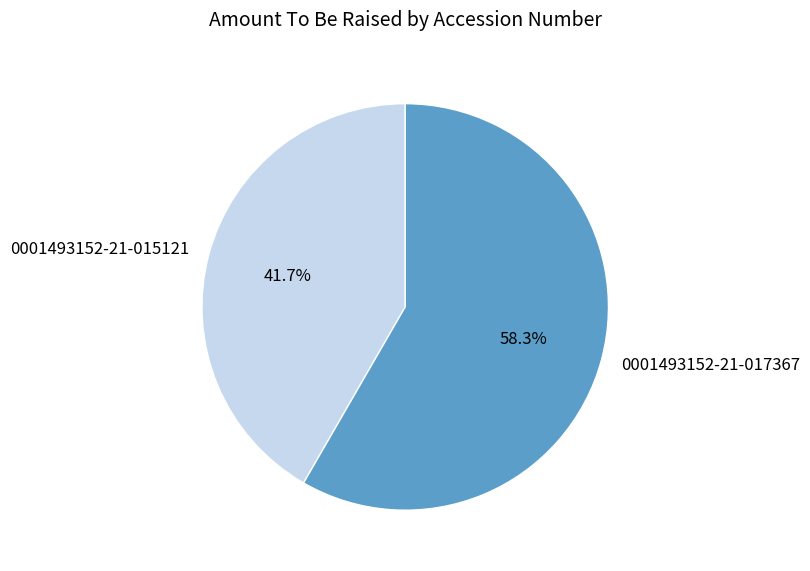

Is there a majority slice in this chart?

Yes